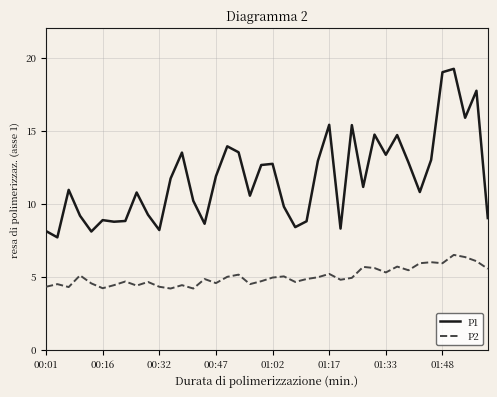

List the series in order of their peak value, lowest first.

P2, P1